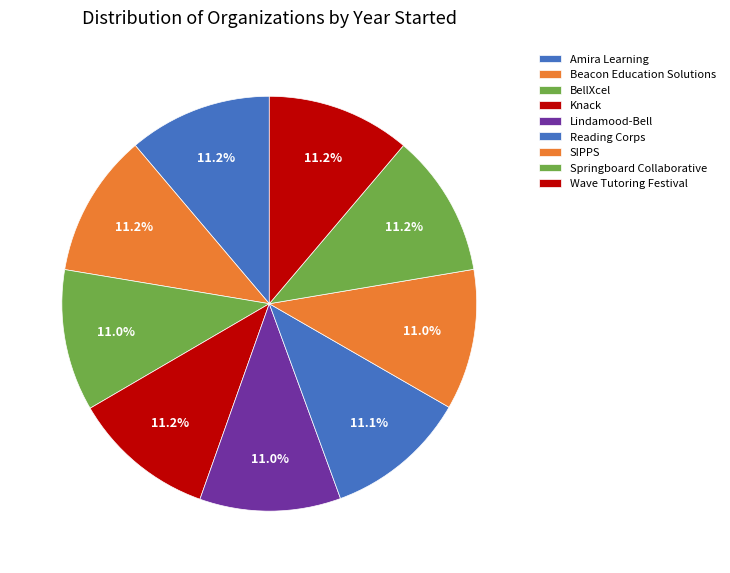

To the nearest percent, what portion does Lindamood-Bell represent?

11%